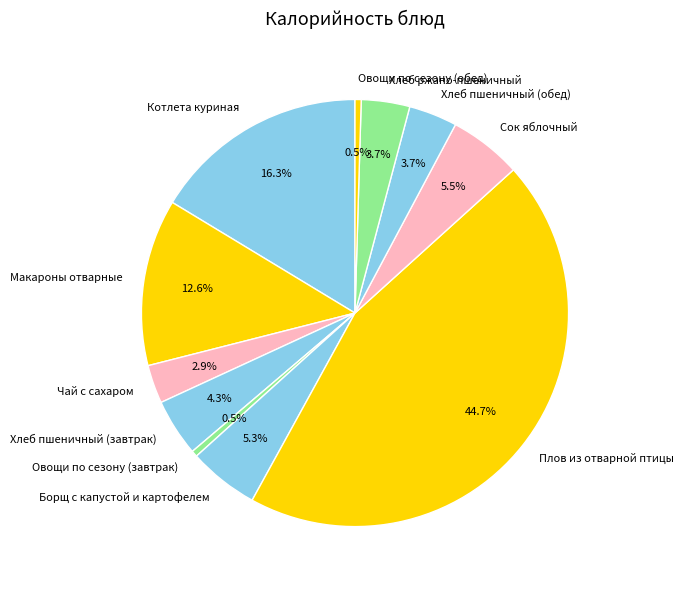

What is the largest slice in the pie chart?

Плов из отварной птицы